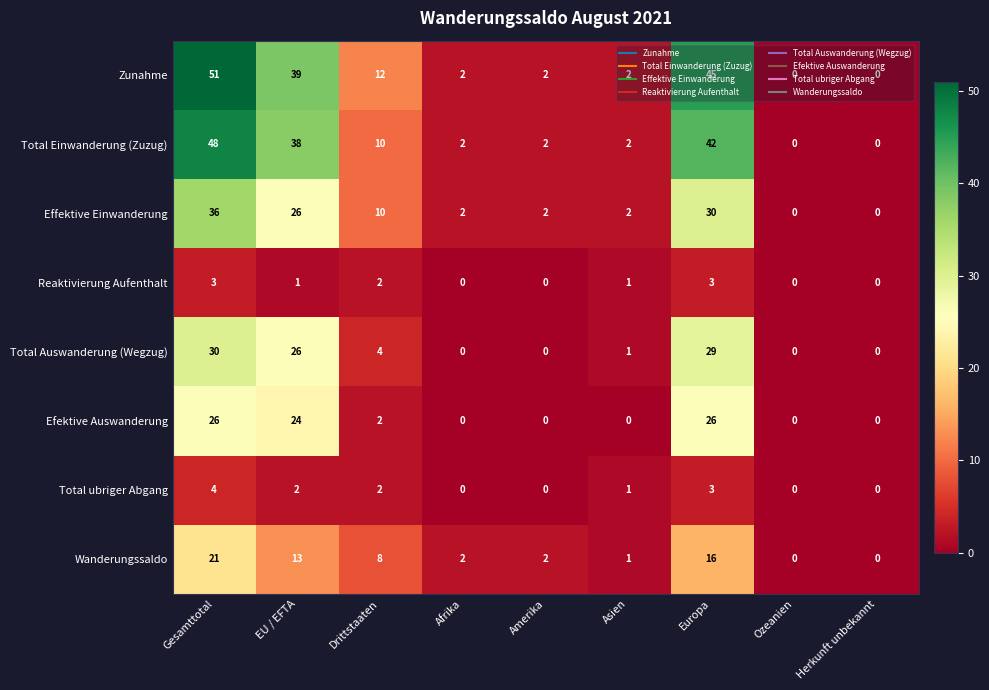

Which category has the highest value across all series?

Gesamttotal